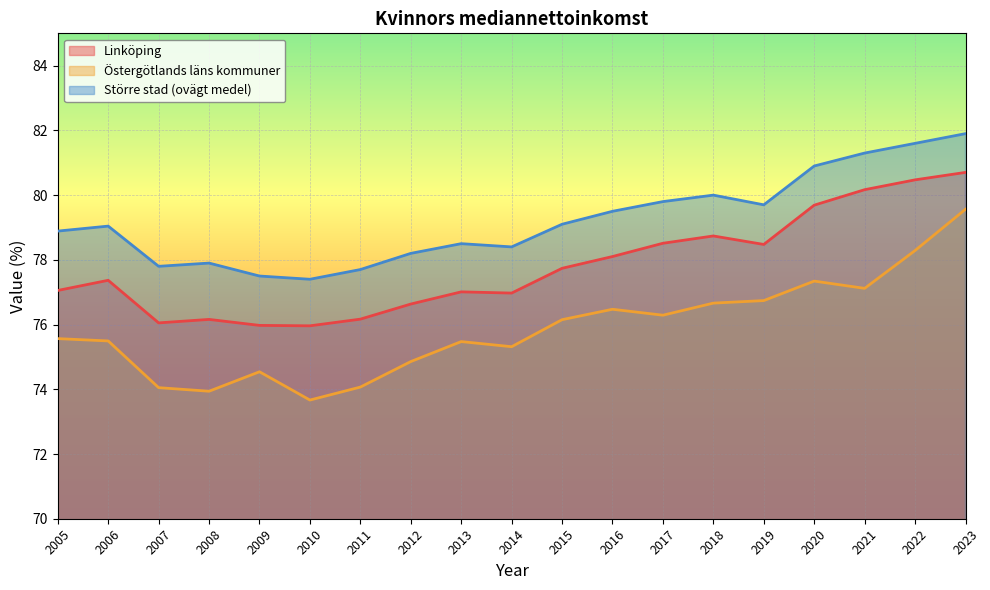

List the labels in order of Större stad (ovägt medel) value, smallest first.

2010, 2009, 2011, 2007, 2008, 2012, 2014, 2013, 2005, 2006, 2015, 2016, 2019, 2017, 2018, 2020, 2021, 2022, 2023